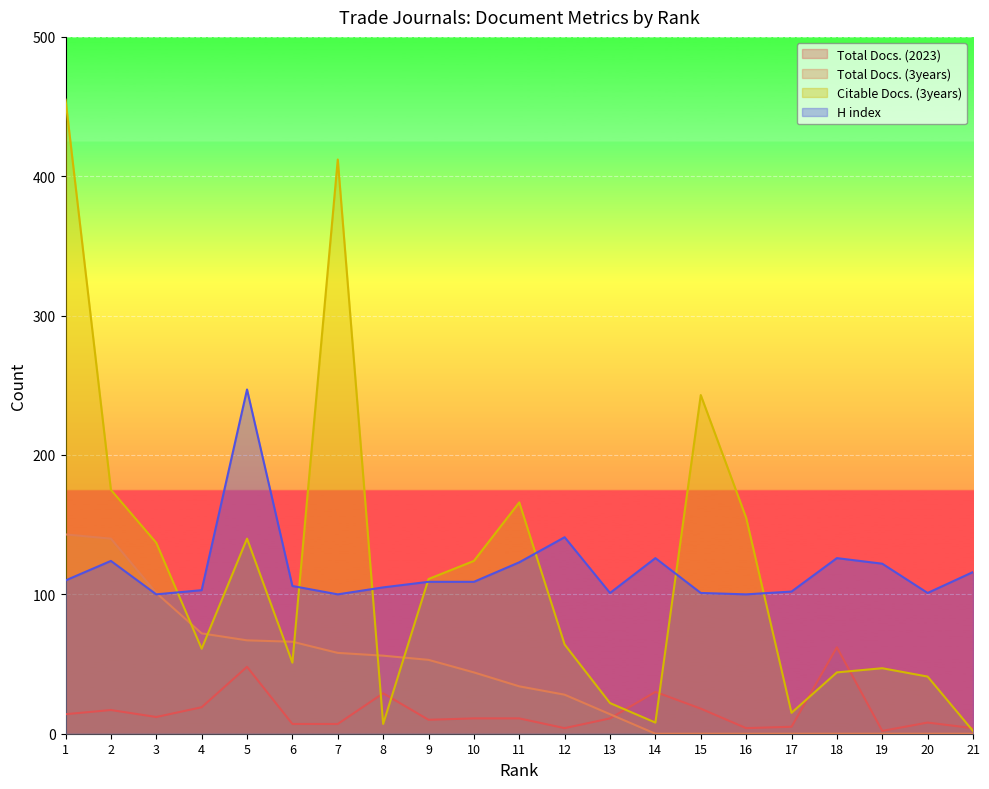

After their last crossing, which series has the higher values: Citable Docs. (3years) or H index?

H index